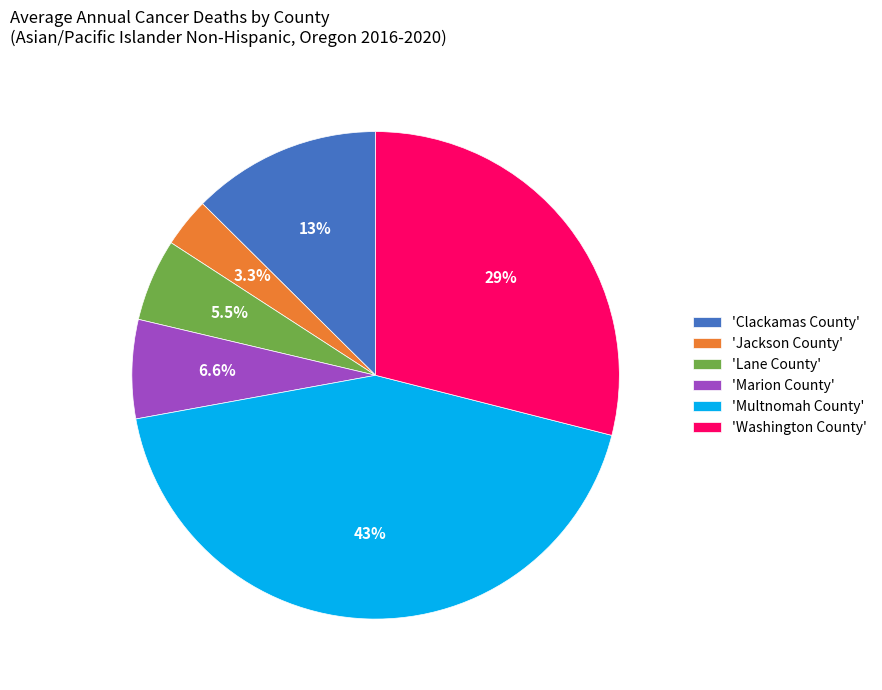

Count the number of slices in the pie.

6